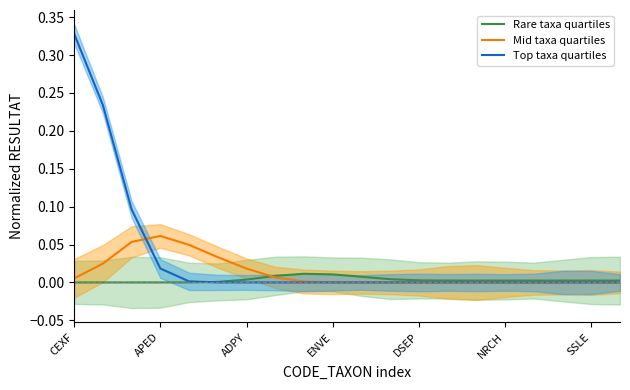

Reading left to right, transcribe all the data shown in this chart.

Rare taxa quartiles: 0.0	0.0	0.0	0.0	0.0	0.0	0.0	0.0	0.0	0.0	0.0	0.0	0.0	0.0	0.0	0.0	0.0	0.0	0.0	0.0
Mid taxa quartiles: 0.0	0.0	0.1	0.1	0.0	0.0	0.0	0.0	0.0	0.0	0.0	0.0	0.0	0.0	0.0	0.0	0.0	0.0	0.0	0.0
Top taxa quartiles: 0.3	0.2	0.1	0.0	0.0	0.0	0.0	0.0	0.0	0.0	0.0	0.0	0.0	0.0	0.0	0.0	0.0	0.0	0.0	0.0